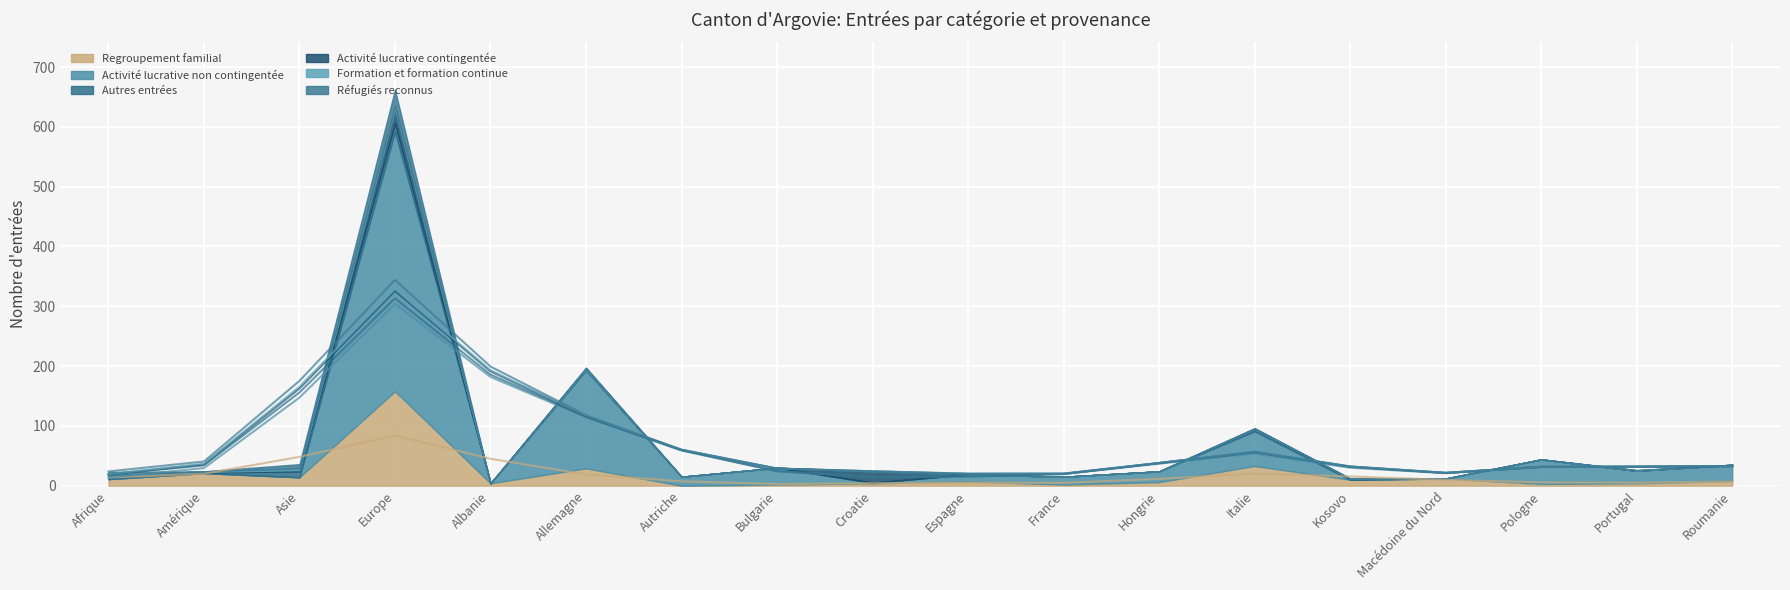

What value does the Activité lucrative non contingentée series have at Italie, to the nearest 10?

60